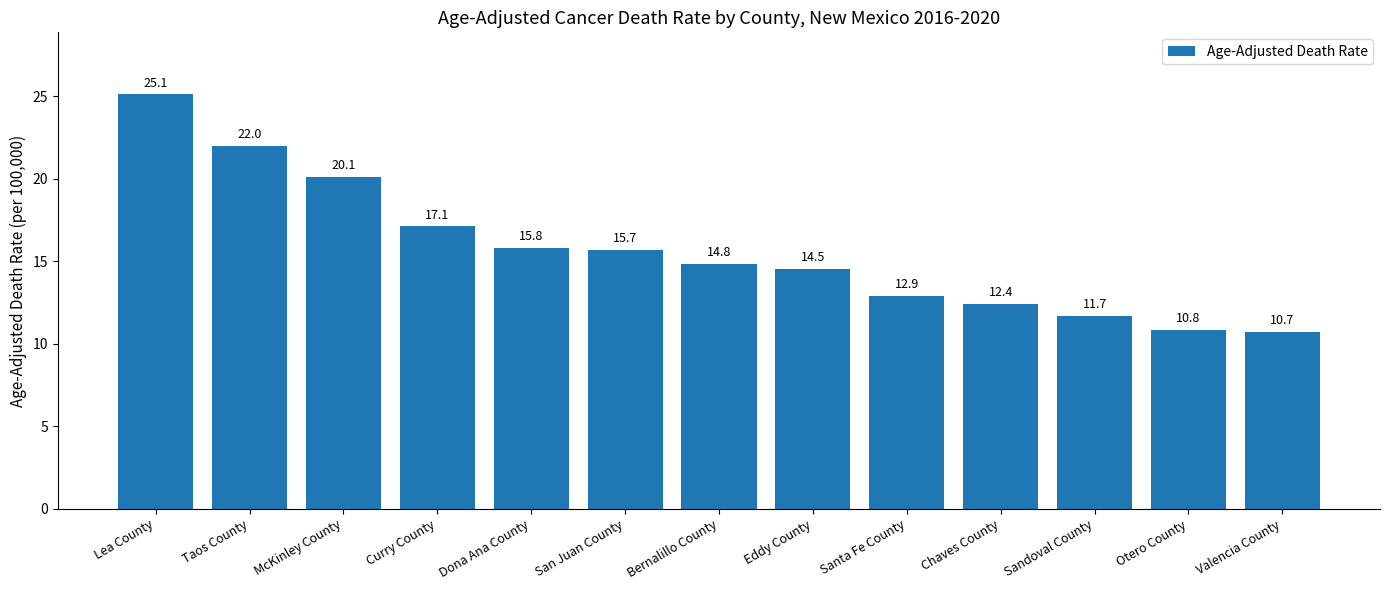

What is the value of the 9th bar from the left?

12.9